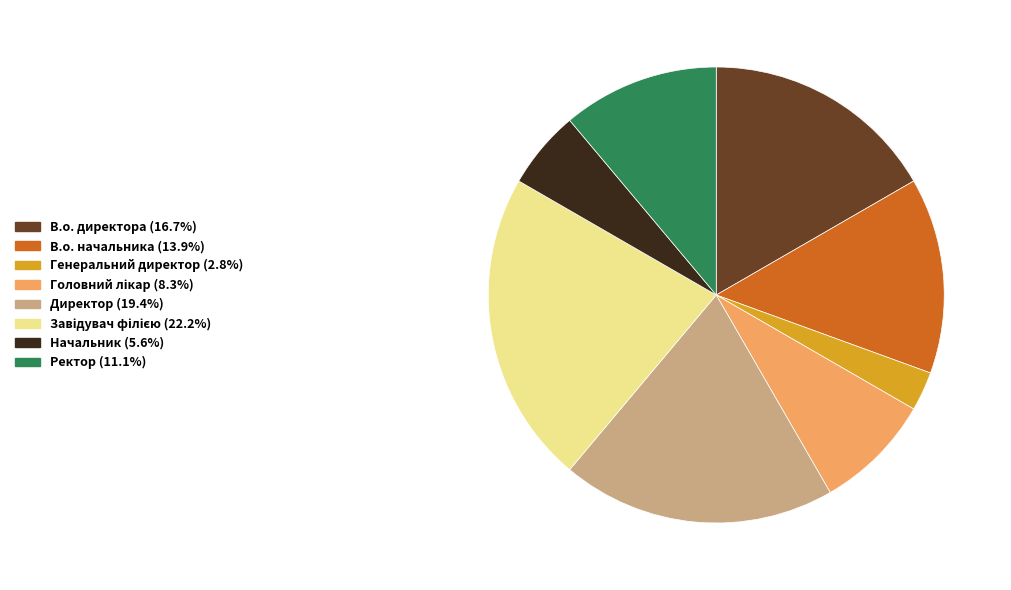

Is the sum of В.о. начальника and Директор greater than half?

No